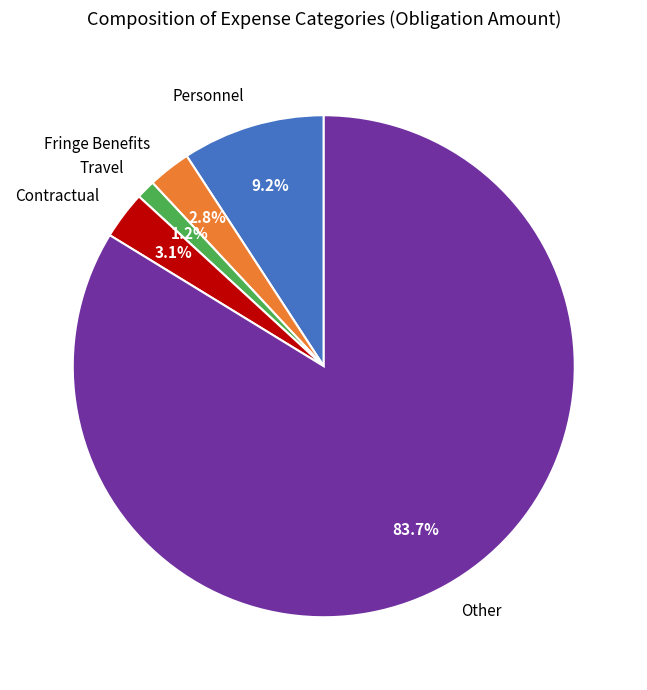

How many slices are in this pie chart?

5